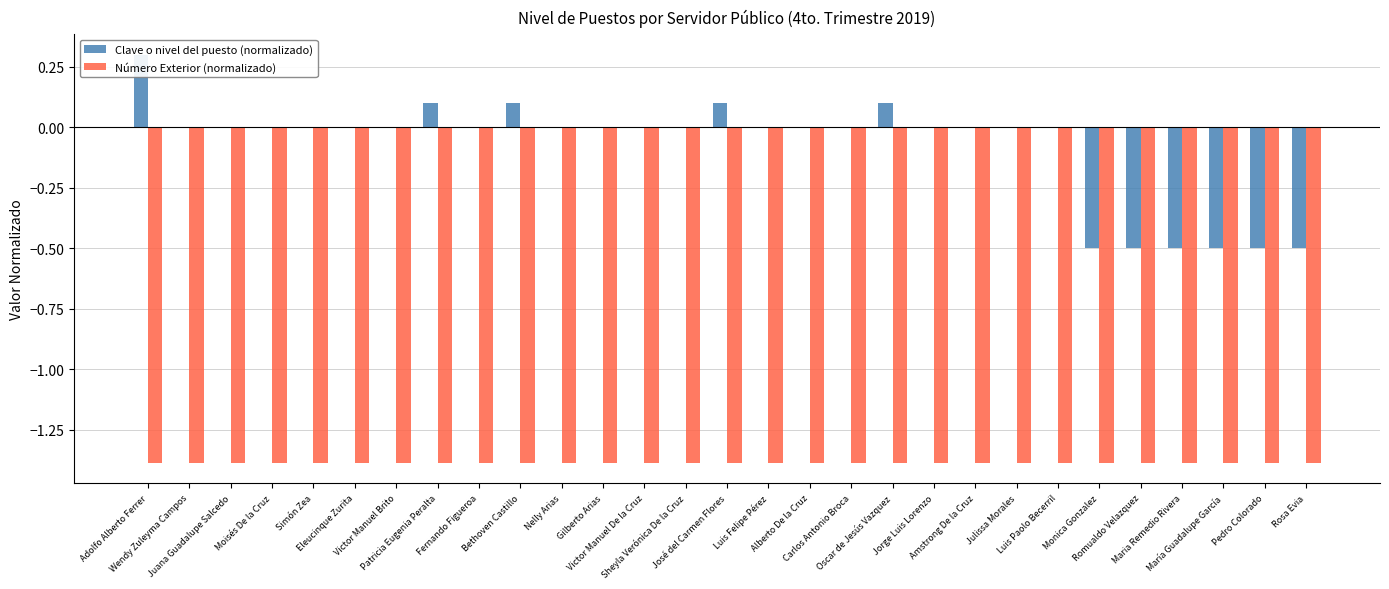

Count the Clave o nivel del puesto (normalizado) values in the range 0 to 1.

23